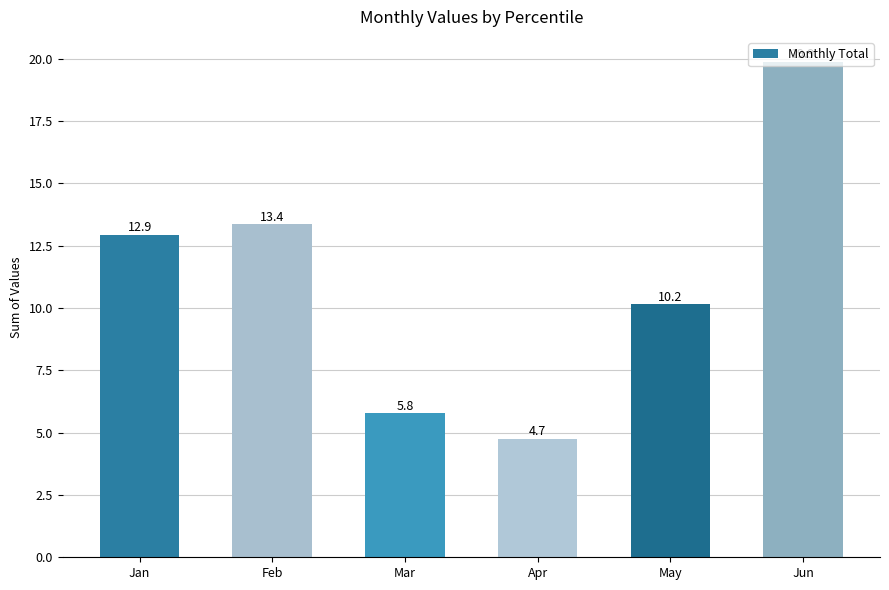

Rank the categories by value from lowest to highest.

Apr, Mar, May, Jan, Feb, Jun